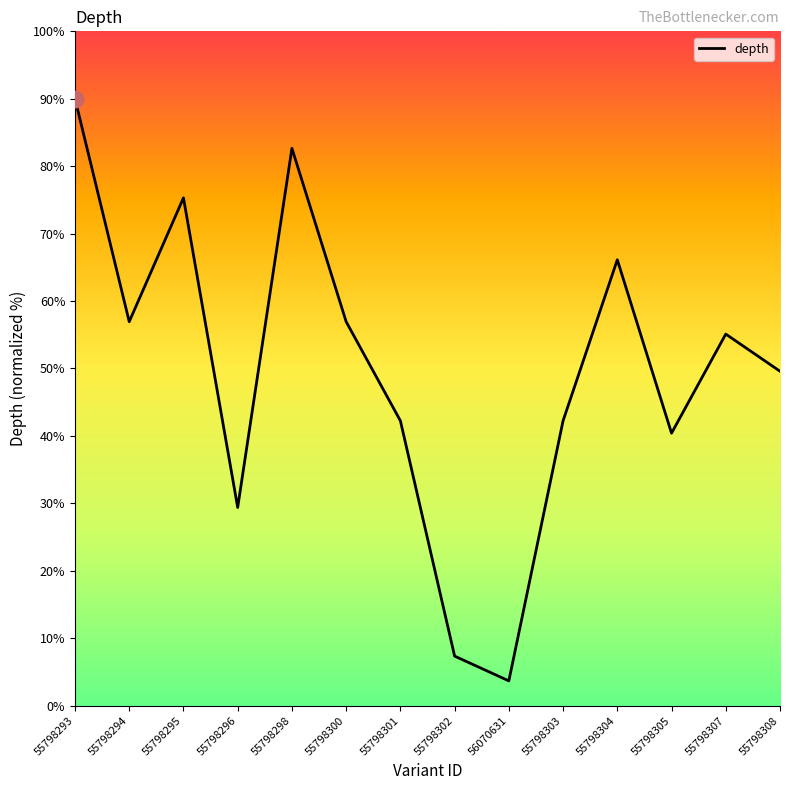

What is the approximate value at 55798298?

82.7